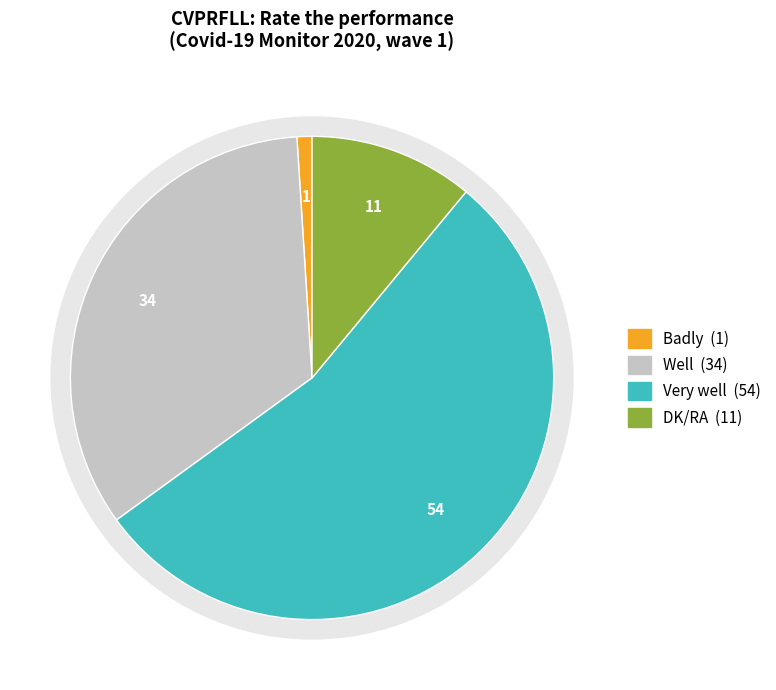

What portion of the pie excludes Very badly?

100.0%